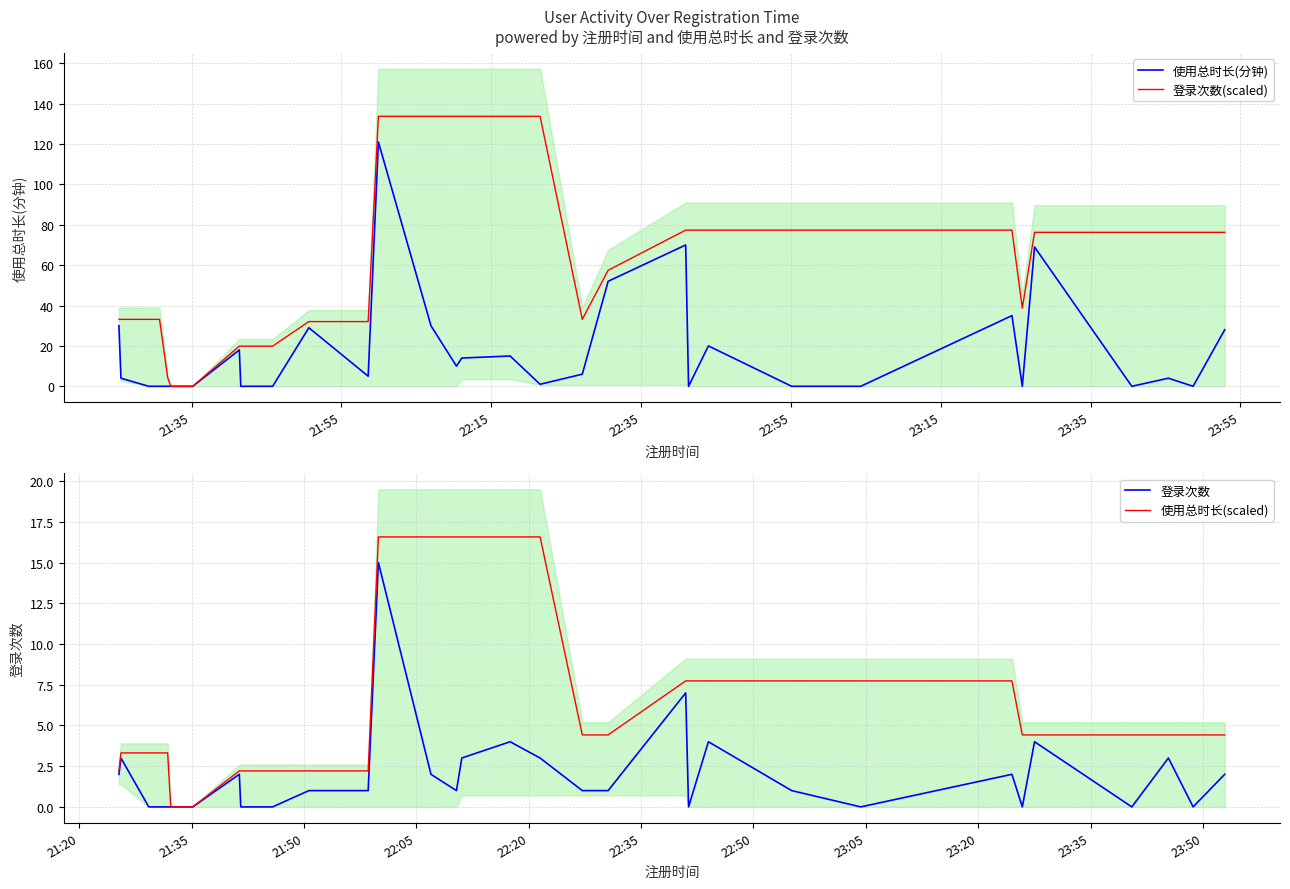

What is the maximum value for 使用总时长(scaled)?

16.6